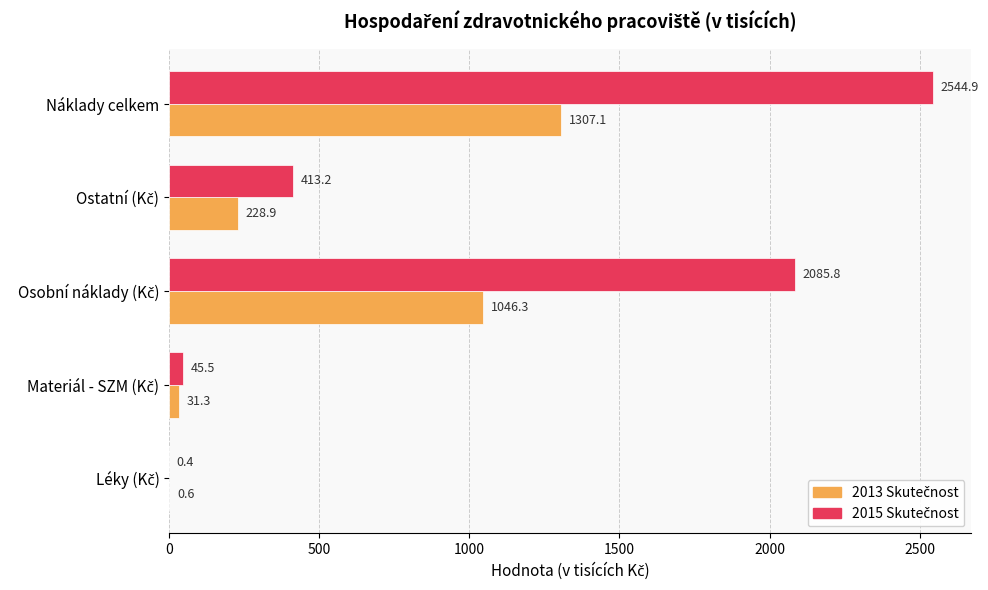

At which category is the sum across all series the highest?

Náklady celkem